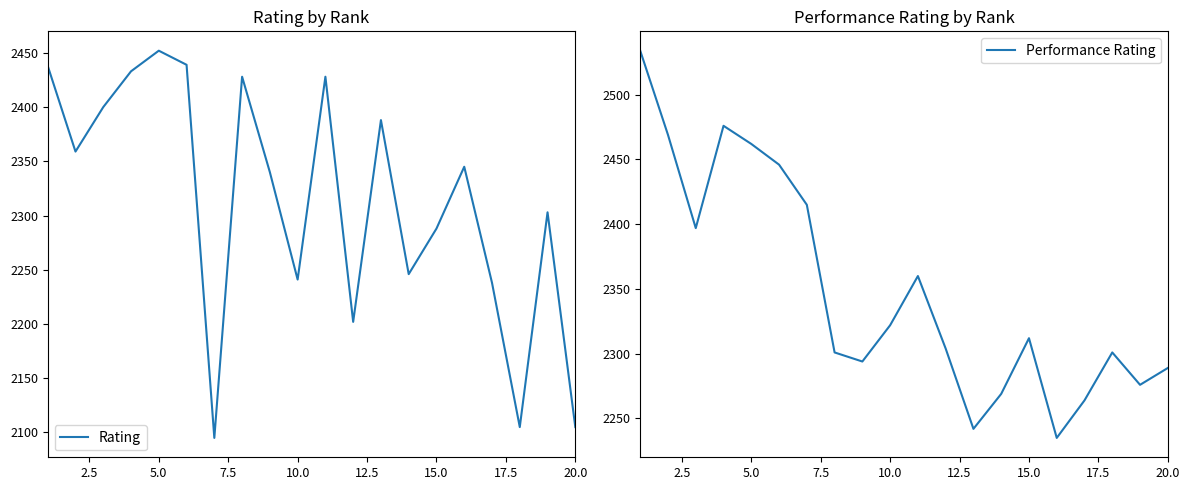

Where is Rating nearest to the value 2273?

15.0